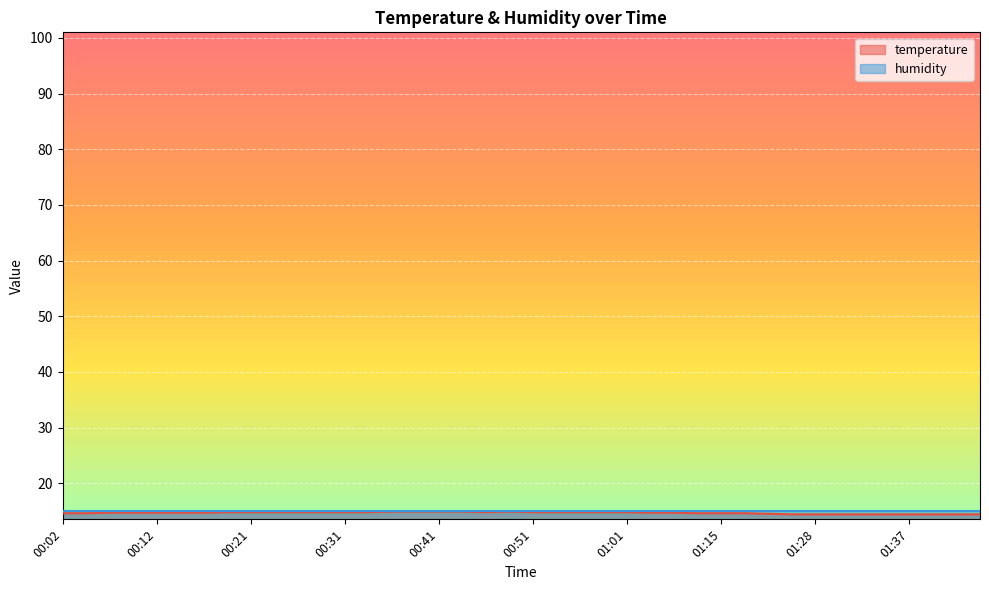

Rank the categories by value from highest to lowest.

00:36, 00:39, 00:41, 00:44, 00:49, 00:19, 00:21, 00:24, 00:26, 00:29, 00:31, 00:34, 00:46, 00:51, 00:54, 00:56, 00:59, 01:01, 00:07, 00:09, 00:12, 00:14, 00:16, 01:04, 01:06, 00:02, 00:04, 01:09, 01:15, 01:17, 01:20, 01:22, 01:28, 01:30, 01:33, 01:35, 01:37, 01:40, 01:42, 01:45